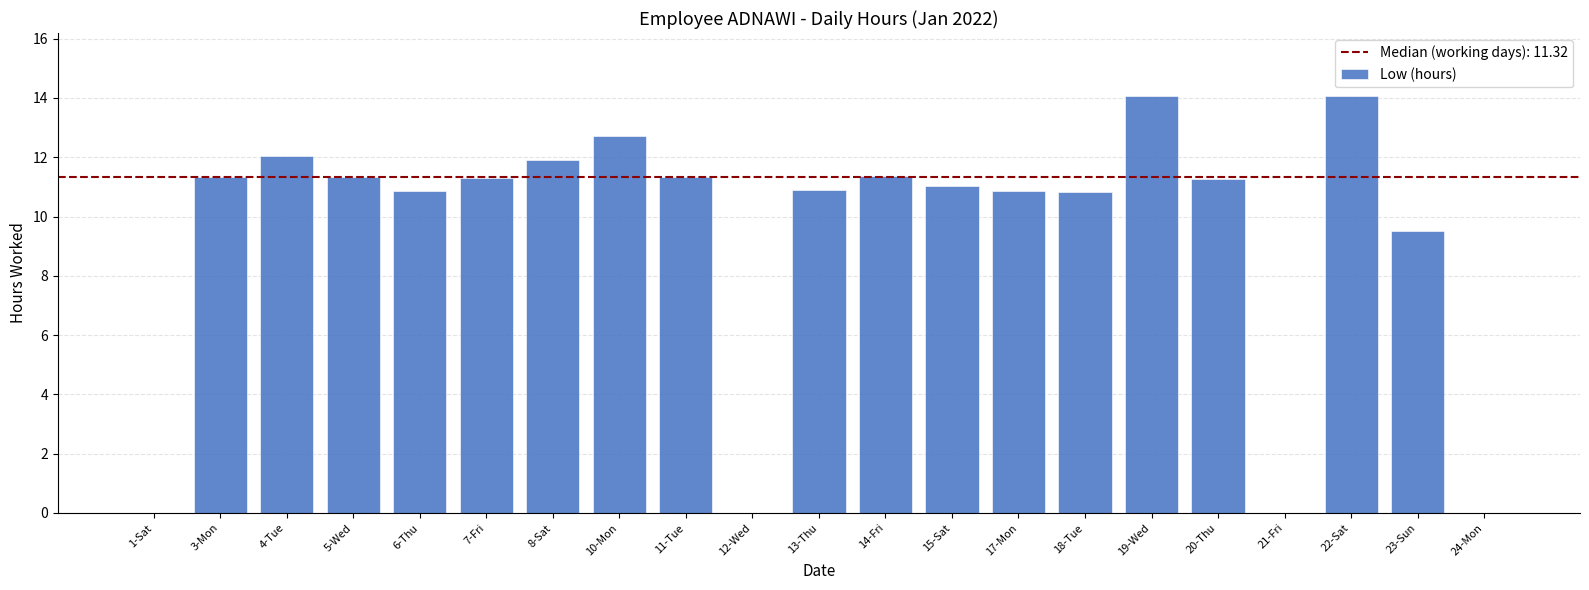

True or false: the data shows 18.1 at 11-Tue.

False